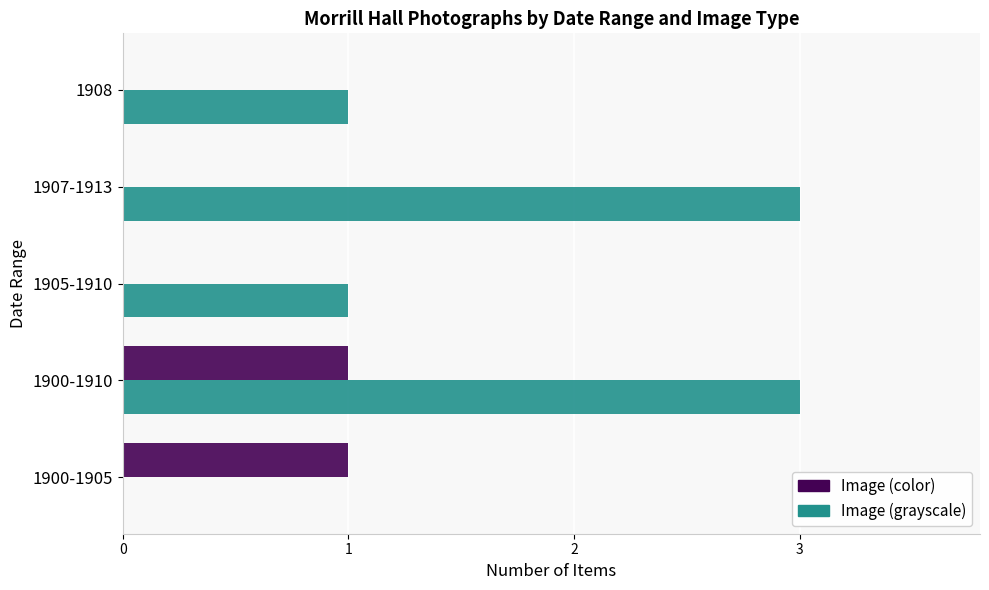

Between 1900-1910 and 1908, which series saw the biggest shift?

Image (grayscale)